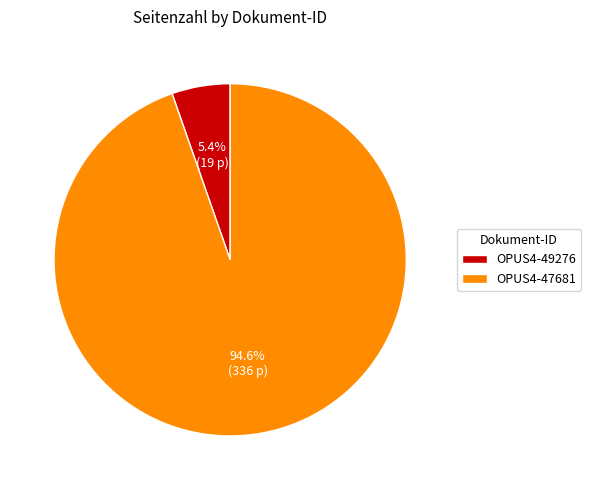

Which category has the biggest portion of the pie?

OPUS4-47681